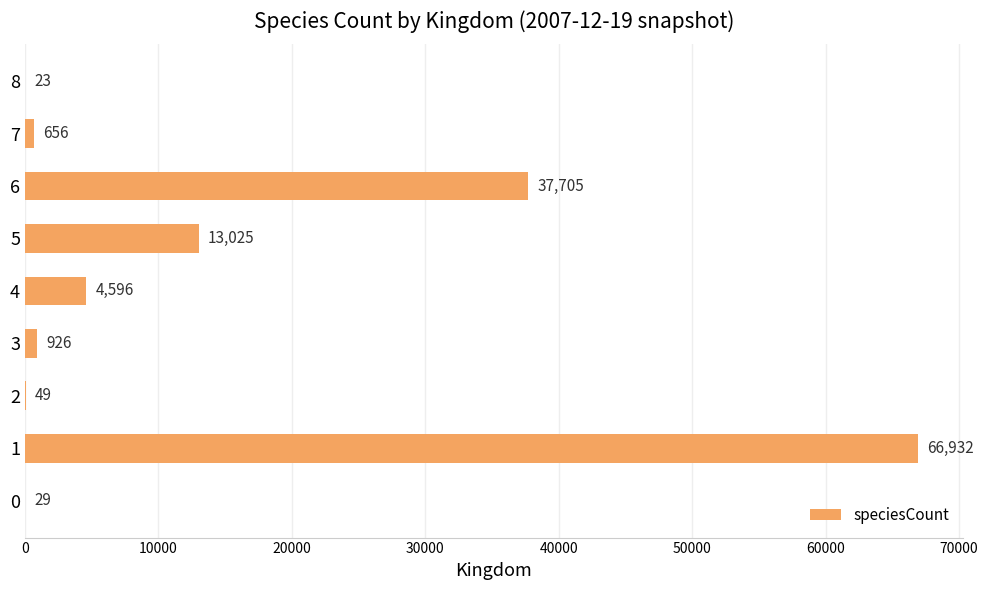

Between 7 and 0, which is larger?

7